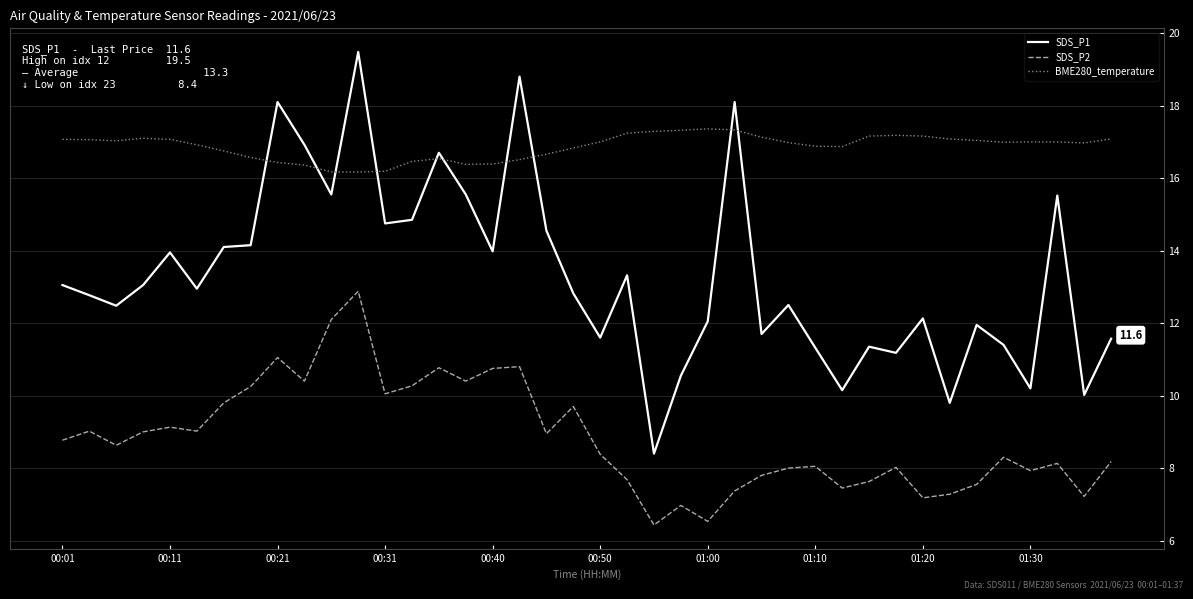

List the series in order of their peak value, lowest first.

SDS_P2, BME280_temperature, SDS_P1